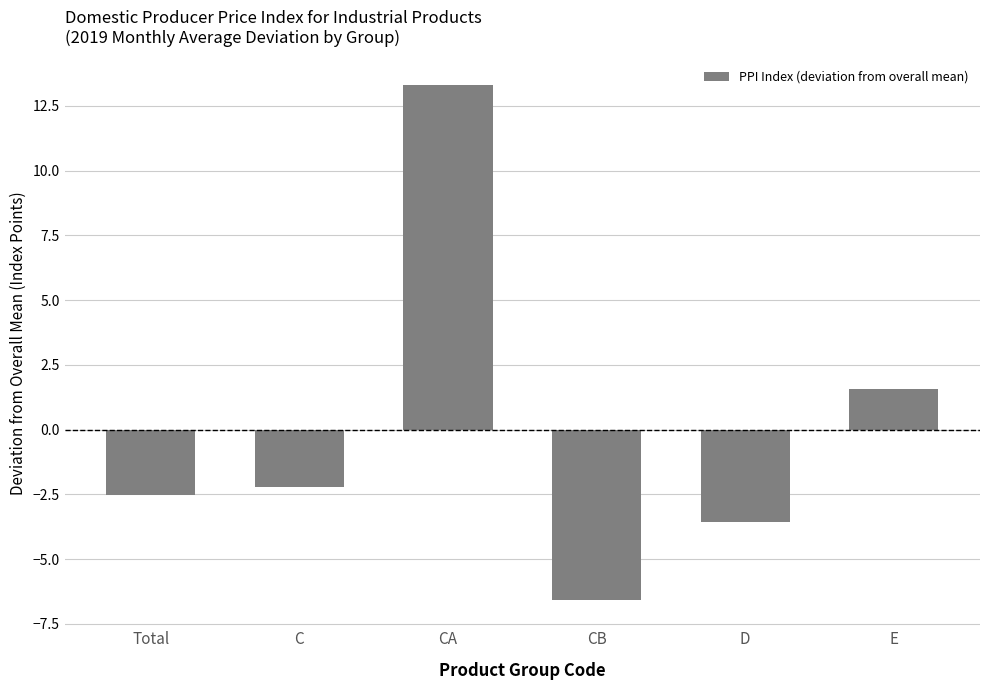

Reading left to right, what are all the values shown in this chart?

-2.5	-2.2	13.3	-6.6	-3.6	1.6